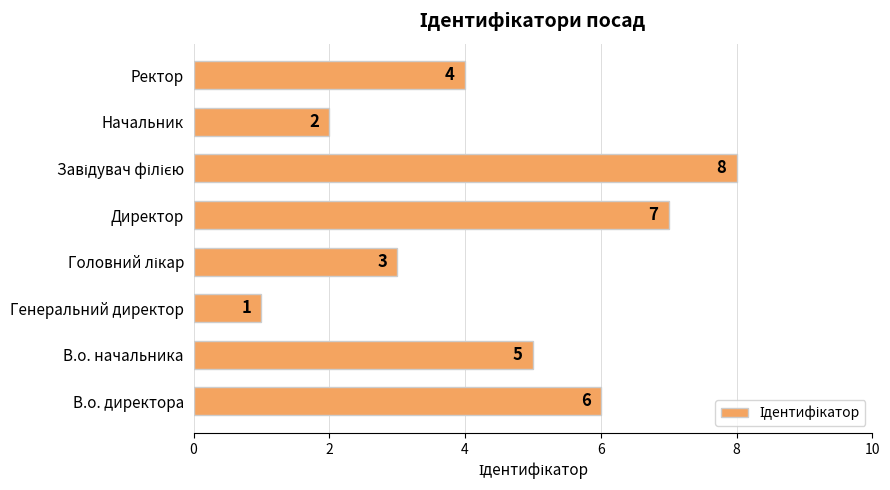

The value at Ректор is 7. True or false?

False